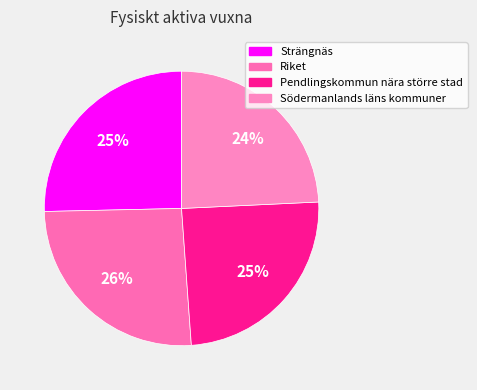

To the nearest percent, what percentage of the pie is Riket?

26%